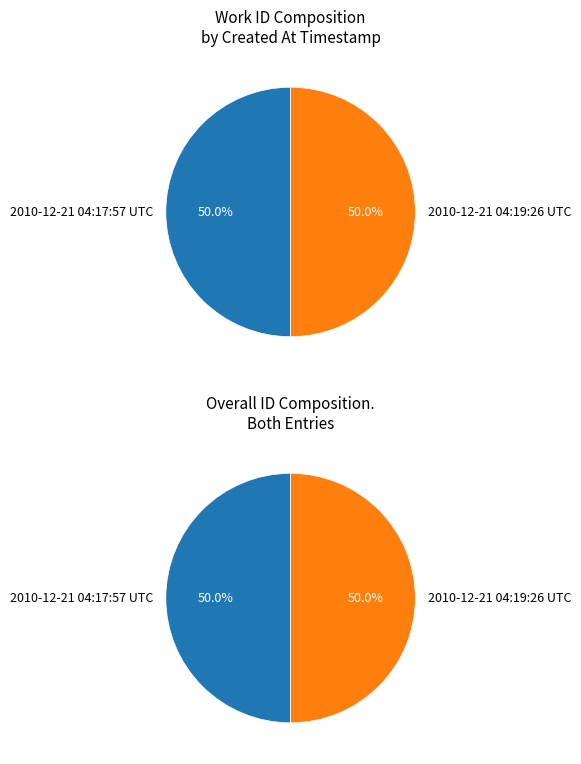

What is the largest slice in the pie chart?

2010-12-21 04:19:26 UTC